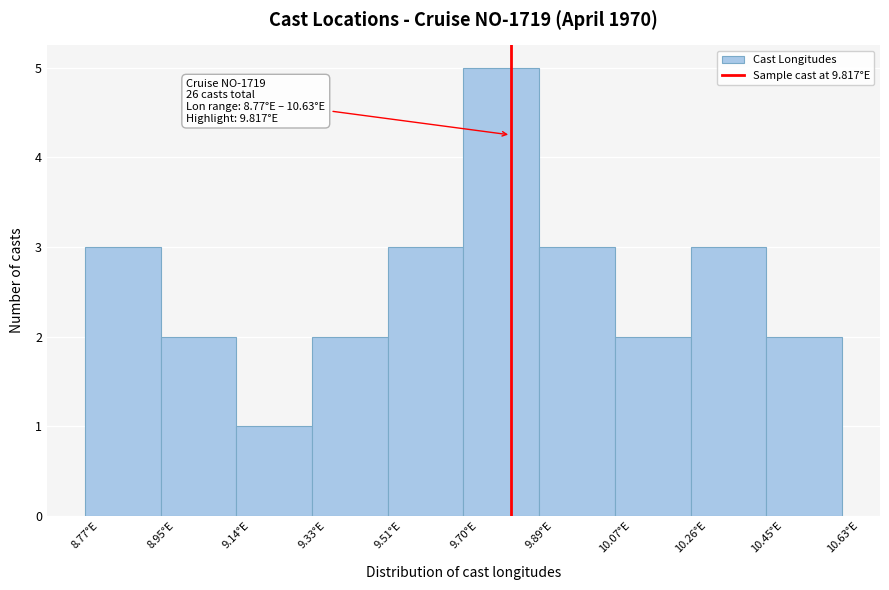

Which range on the x-axis has the tallest bar?

9.70 to 9.88